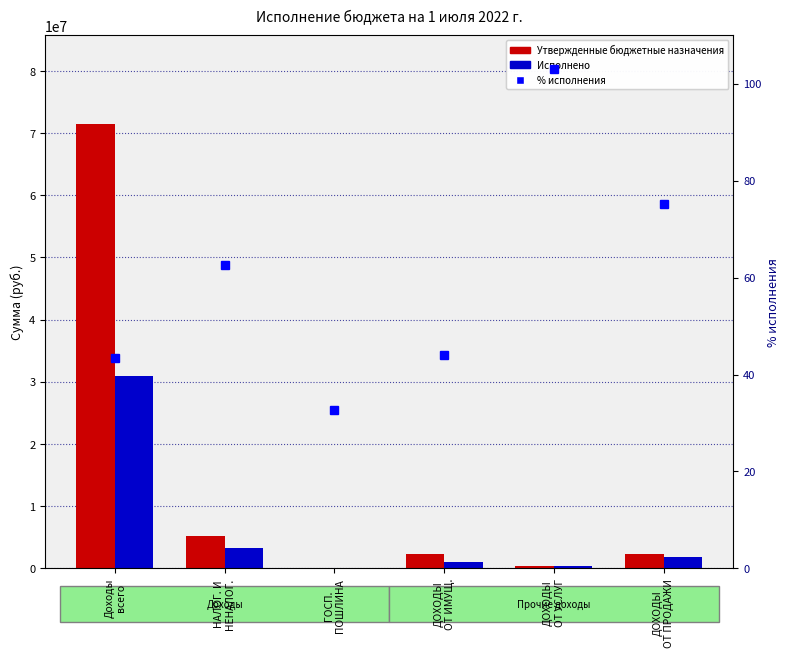

Rank the series by their maximum value, from lowest to highest.

% исполнения, Исполнено, Утвержденные бюджетные назначения